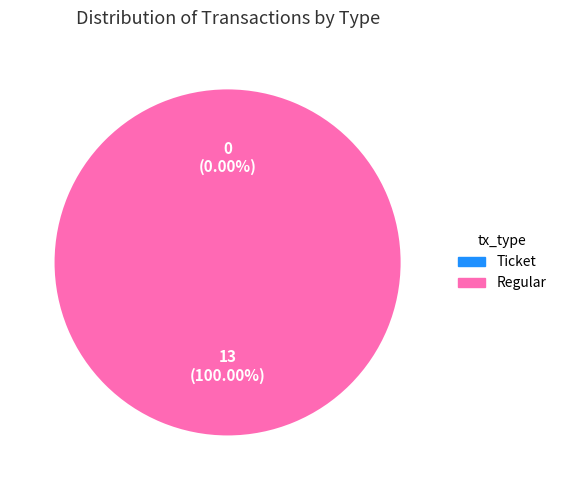

Does Ticket represent more than half of the total?

No